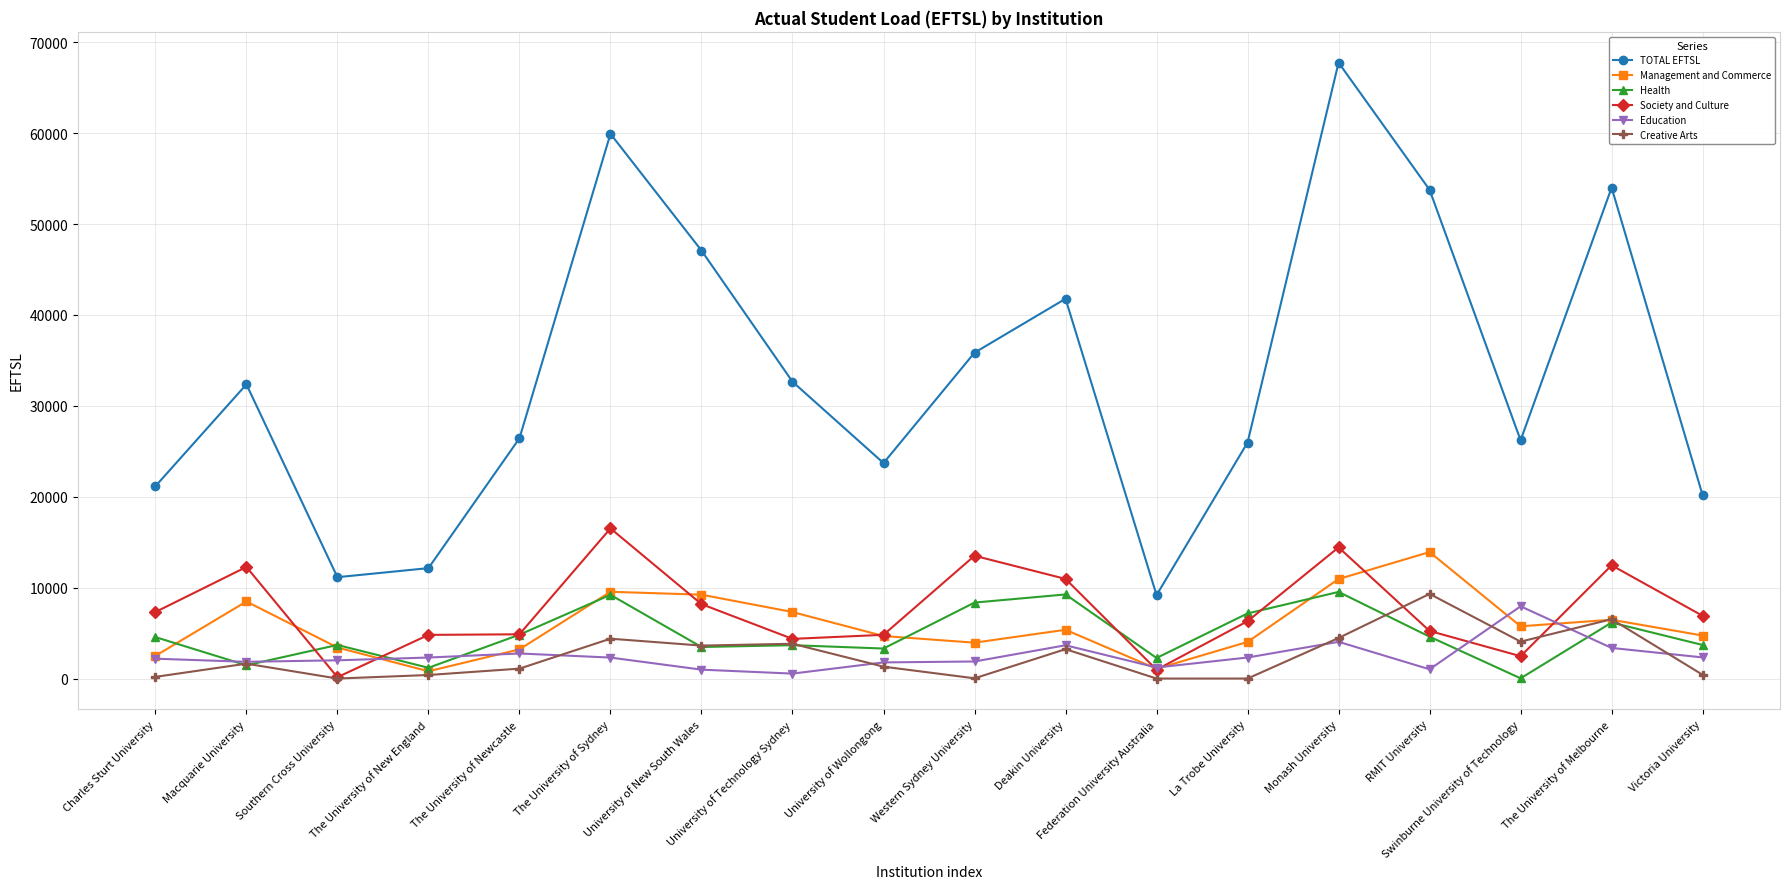

Which series changed the most between Southern Cross University and RMIT University?

TOTAL EFTSL